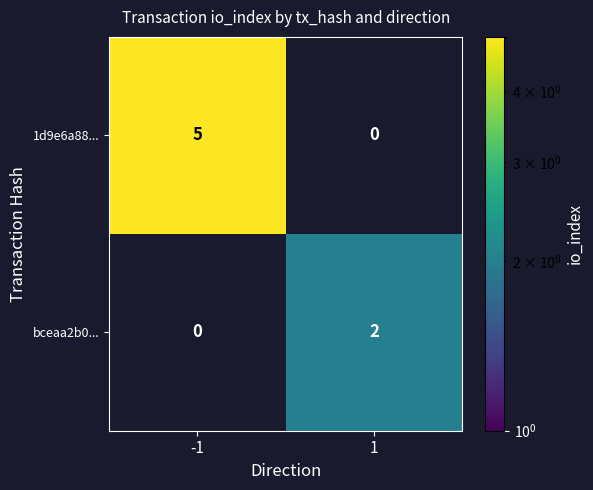

Which category has the highest value across all series?

-1